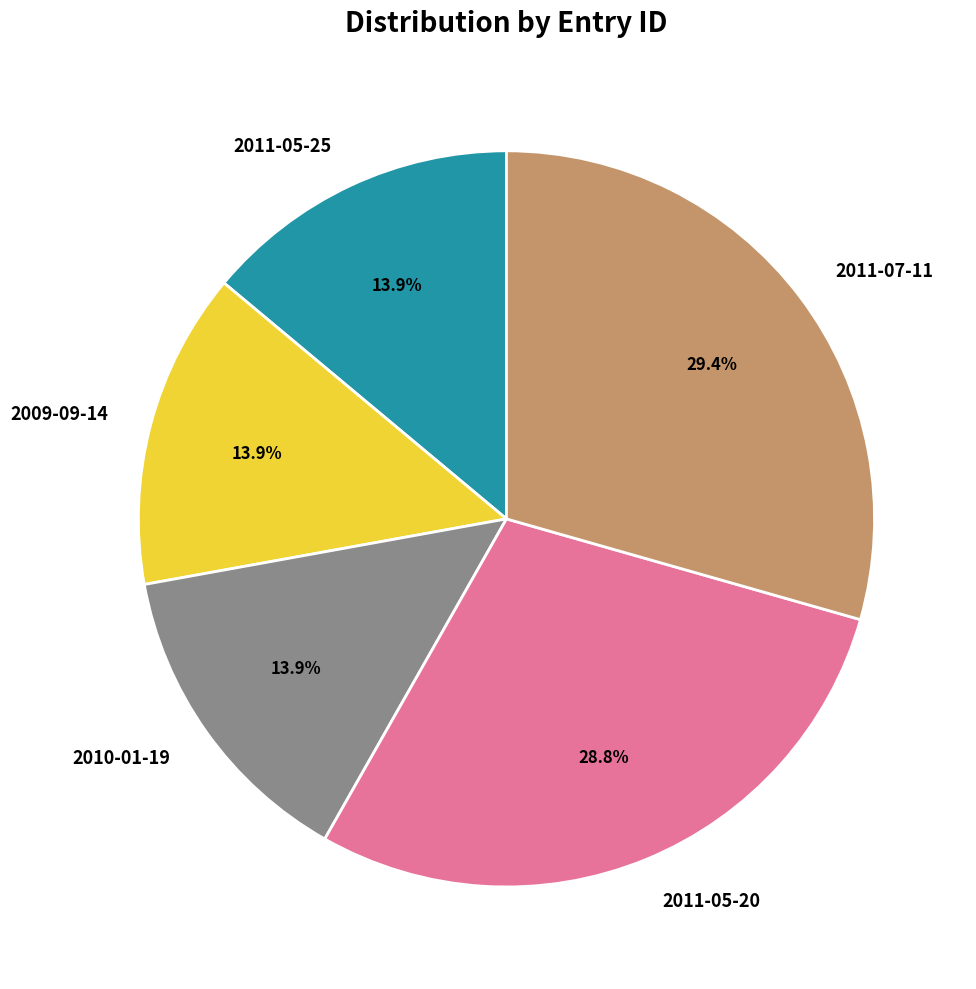

To the nearest percent, what is the average slice percentage?

20%